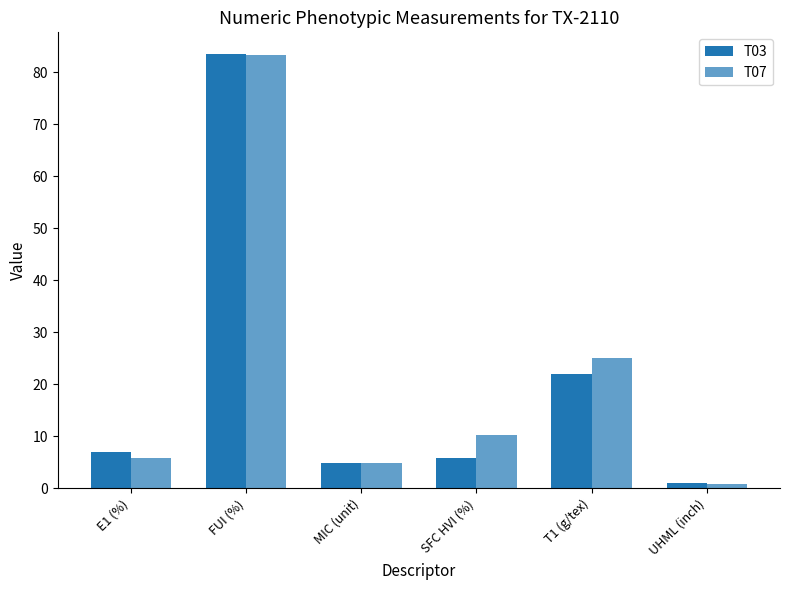

What is the average value of the T03 series?

20.6